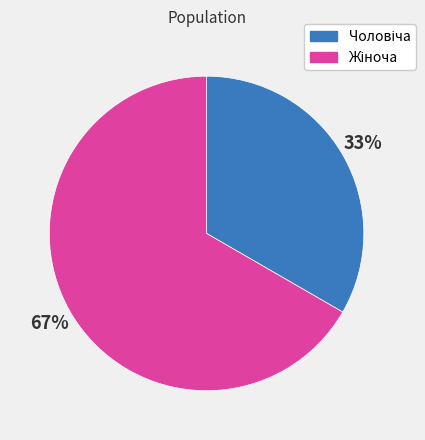

To the nearest percent, what is the average slice percentage?

50%